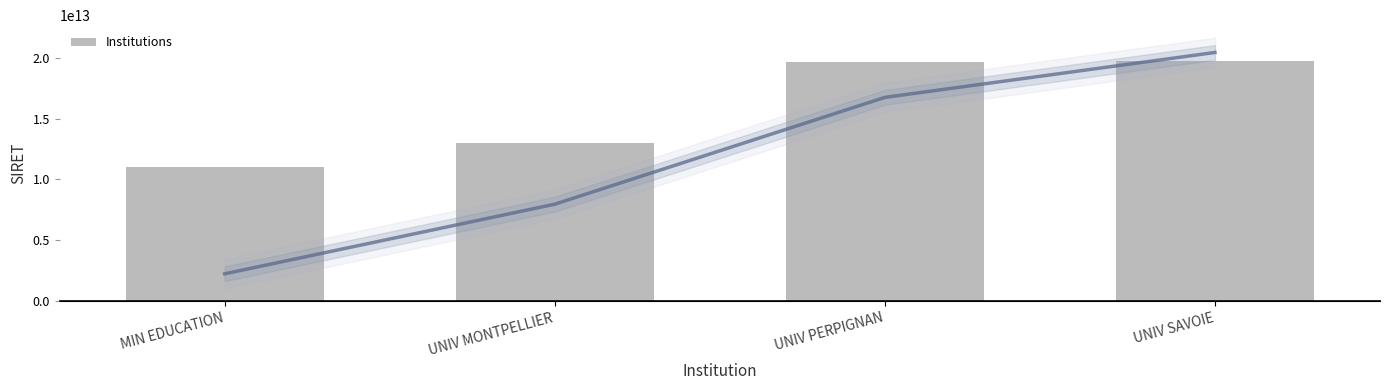

How many values in the Institutions series are below 19660437500010?

2